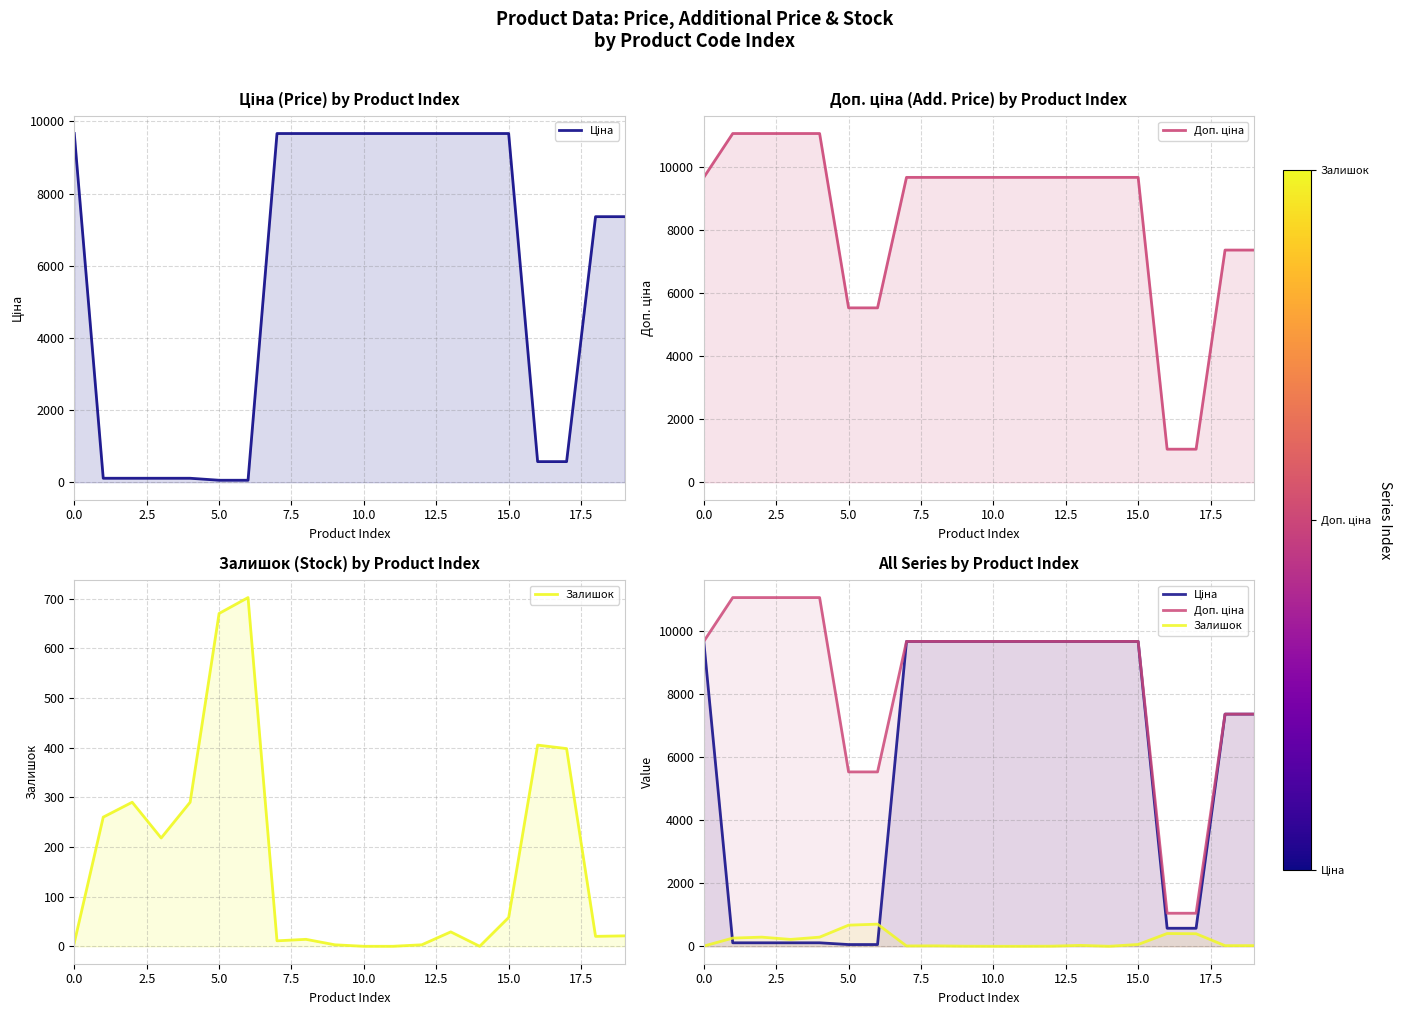

Count the number of categories in the chart.

20